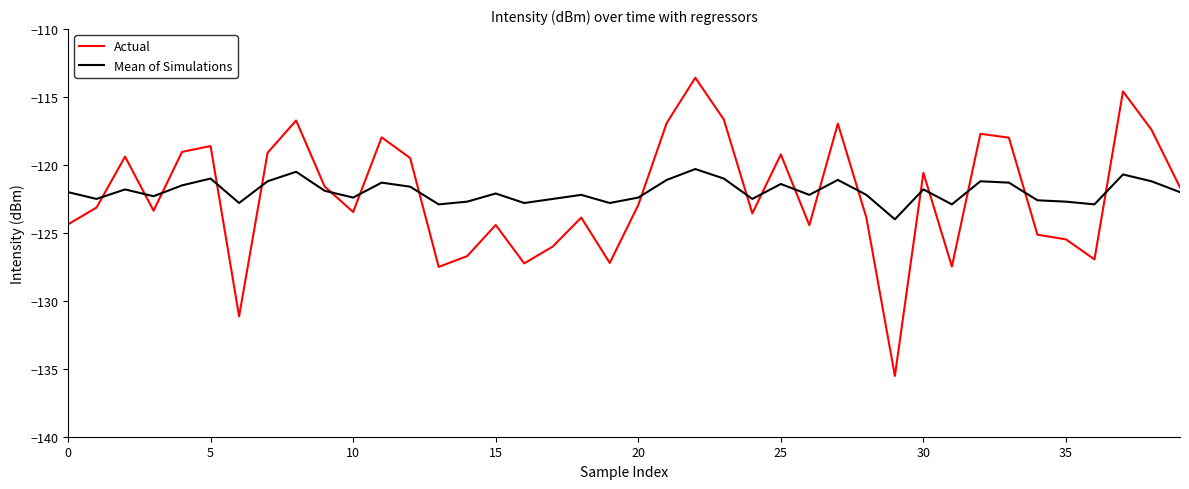

Rank the series by their maximum value, from highest to lowest.

Actual, Mean of Simulations